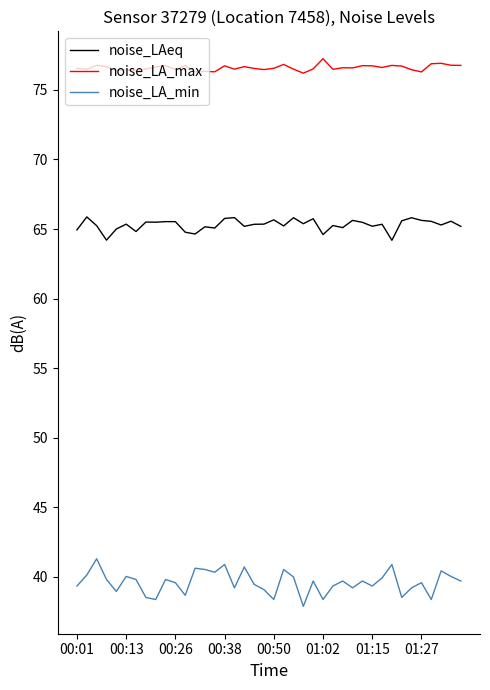

Rank the series by their average value, from highest to lowest.

noise_LA_max, noise_LAeq, noise_LA_min